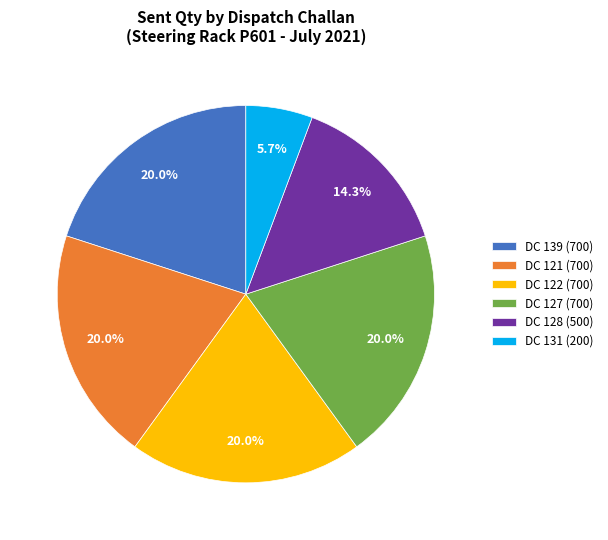

What percentage is NOT represented by DC 121 (700)?

80.0%